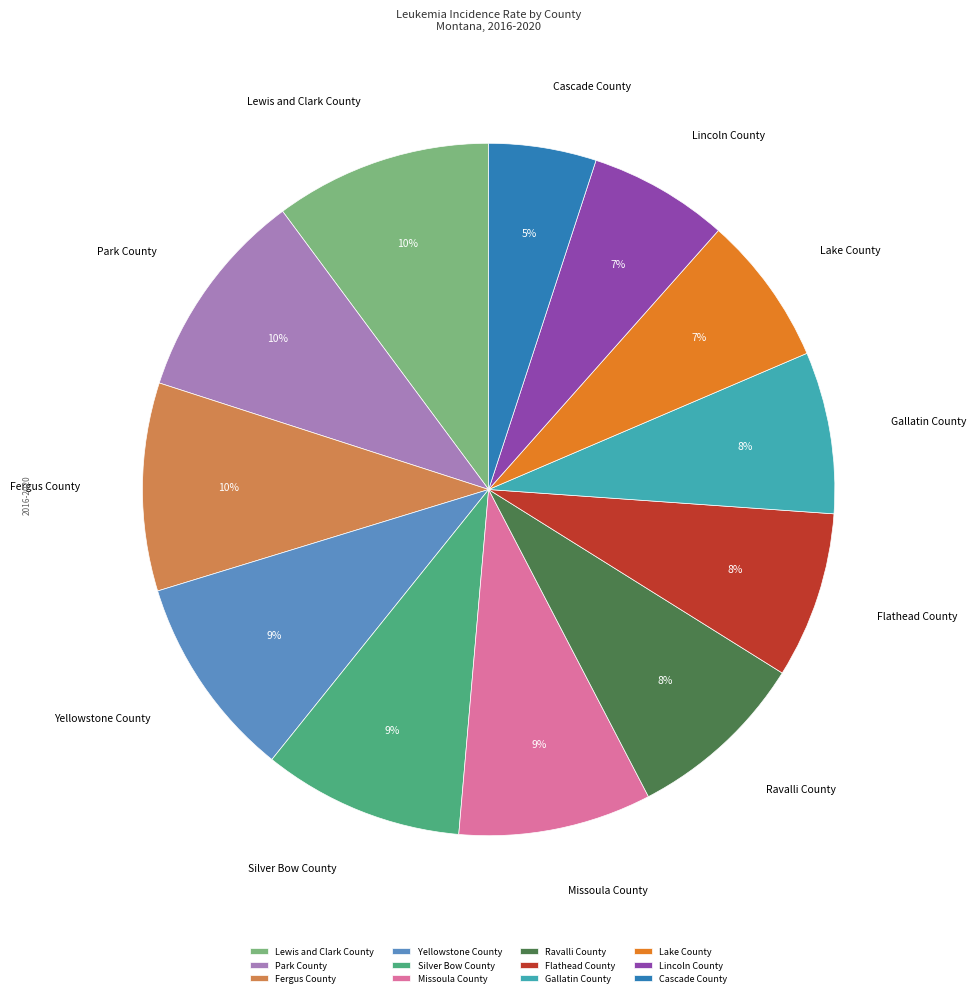

Does Cascade County represent more than half of the total?

No